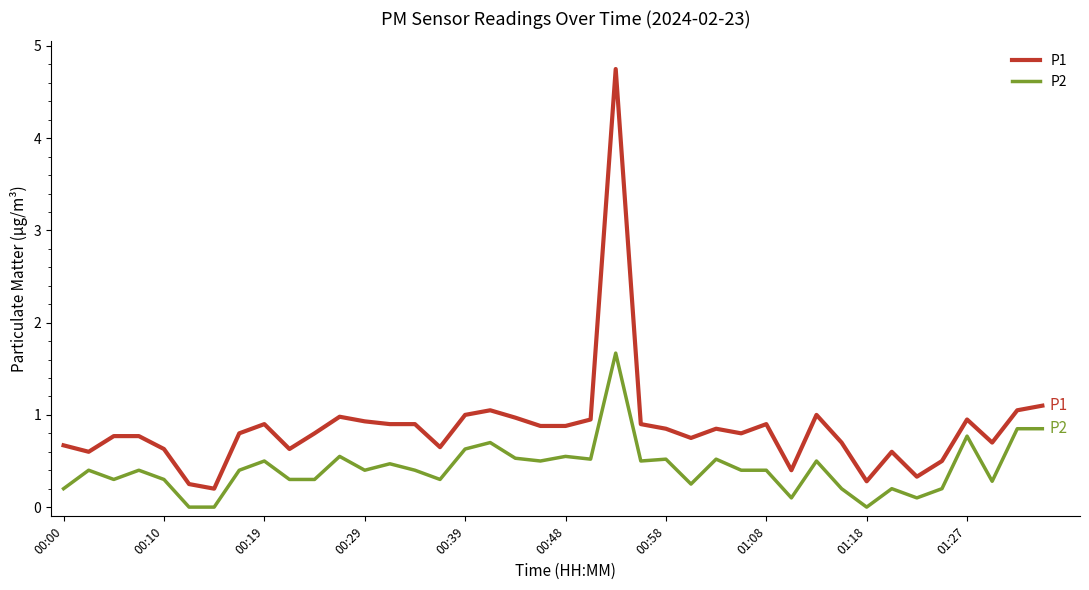

What is the lowest value of the P1 series?

0.2